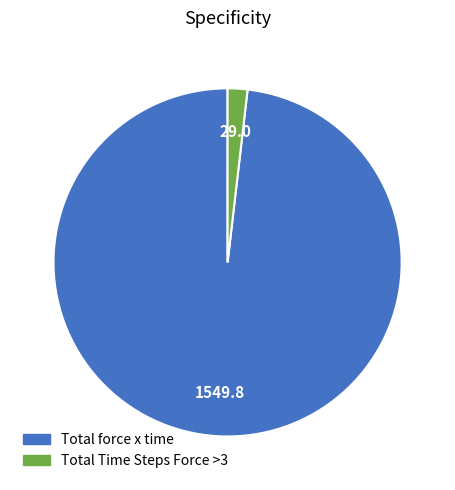

Which has a higher value, Total Time Steps Force >3 or Total force x time?

Total force x time